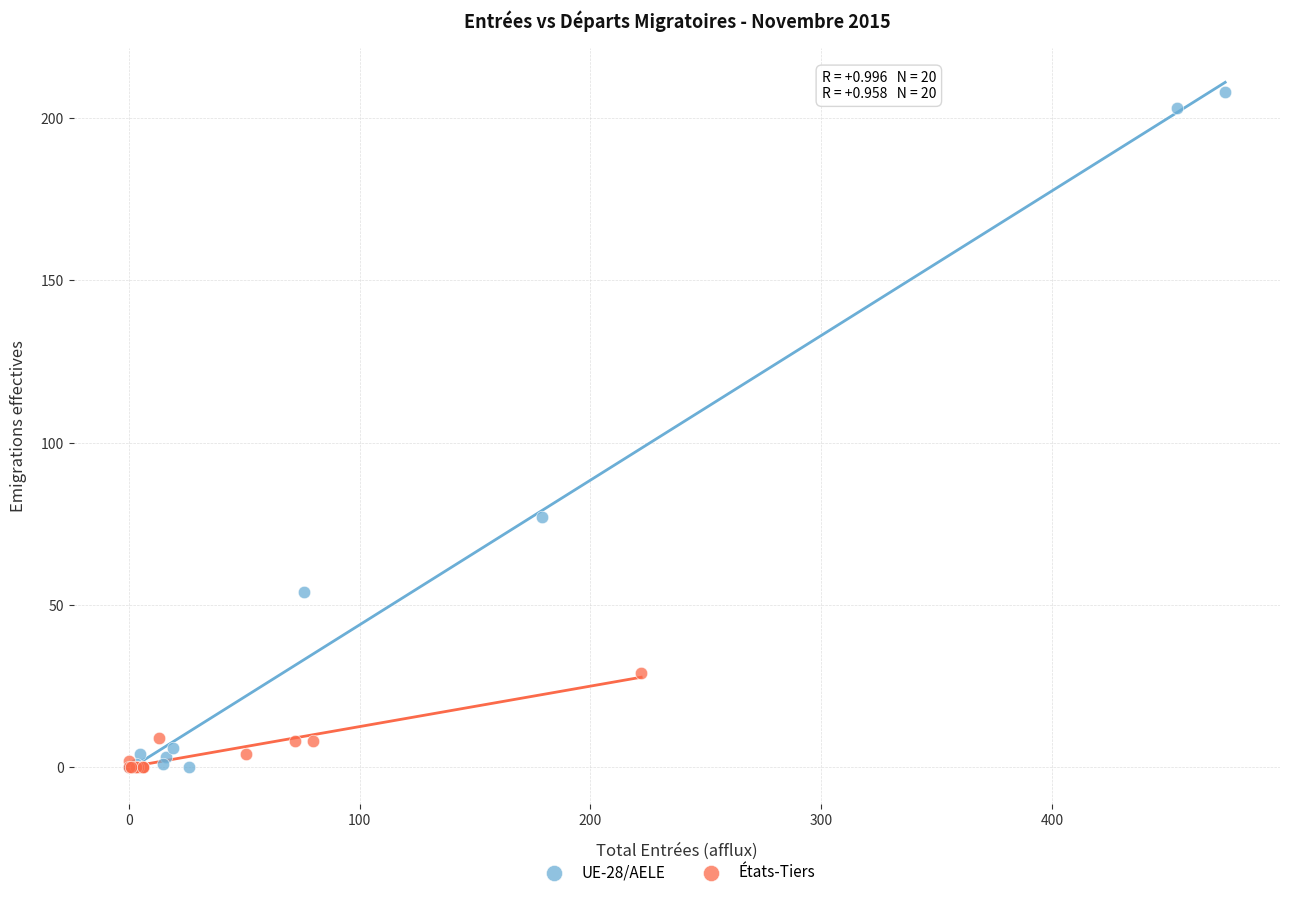

Which series has the widest spread of Y values?

UE-28/AELE